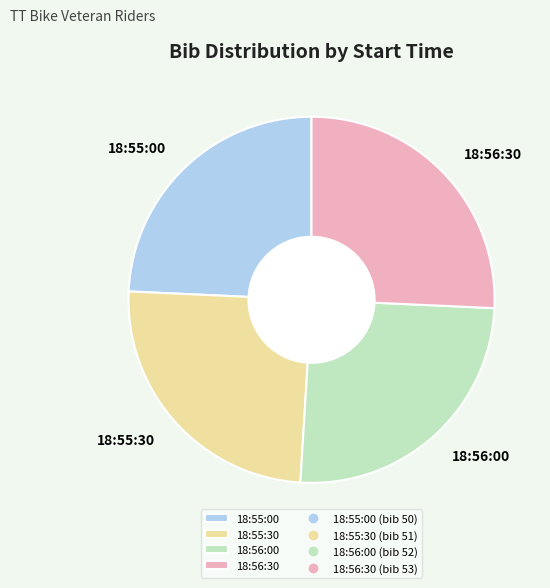

Is it true that 18:56:30 is 26% of the pie?

True